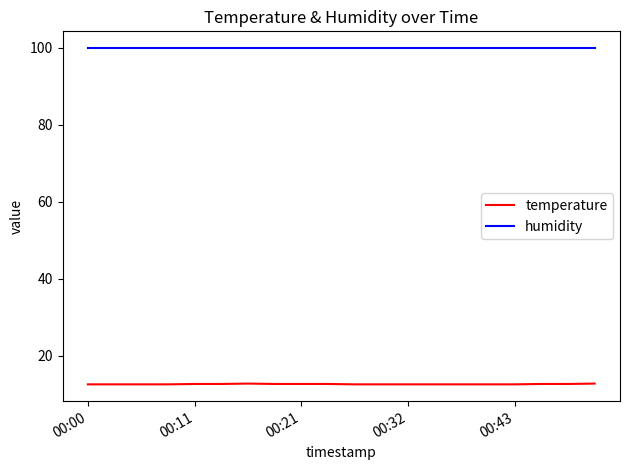

Which series has the widest spread of values?

temperature